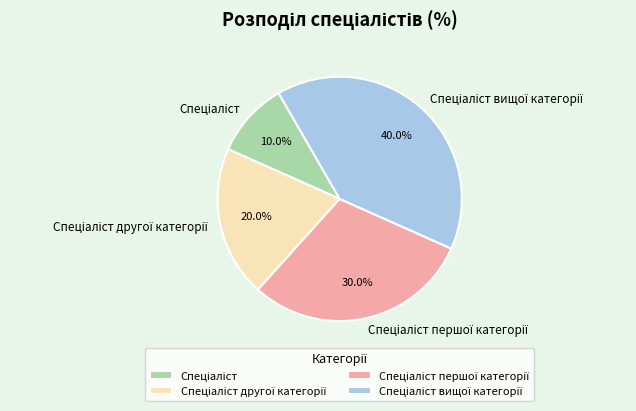

To the nearest percent, what is the difference between the largest and smallest slice percentages?

30%